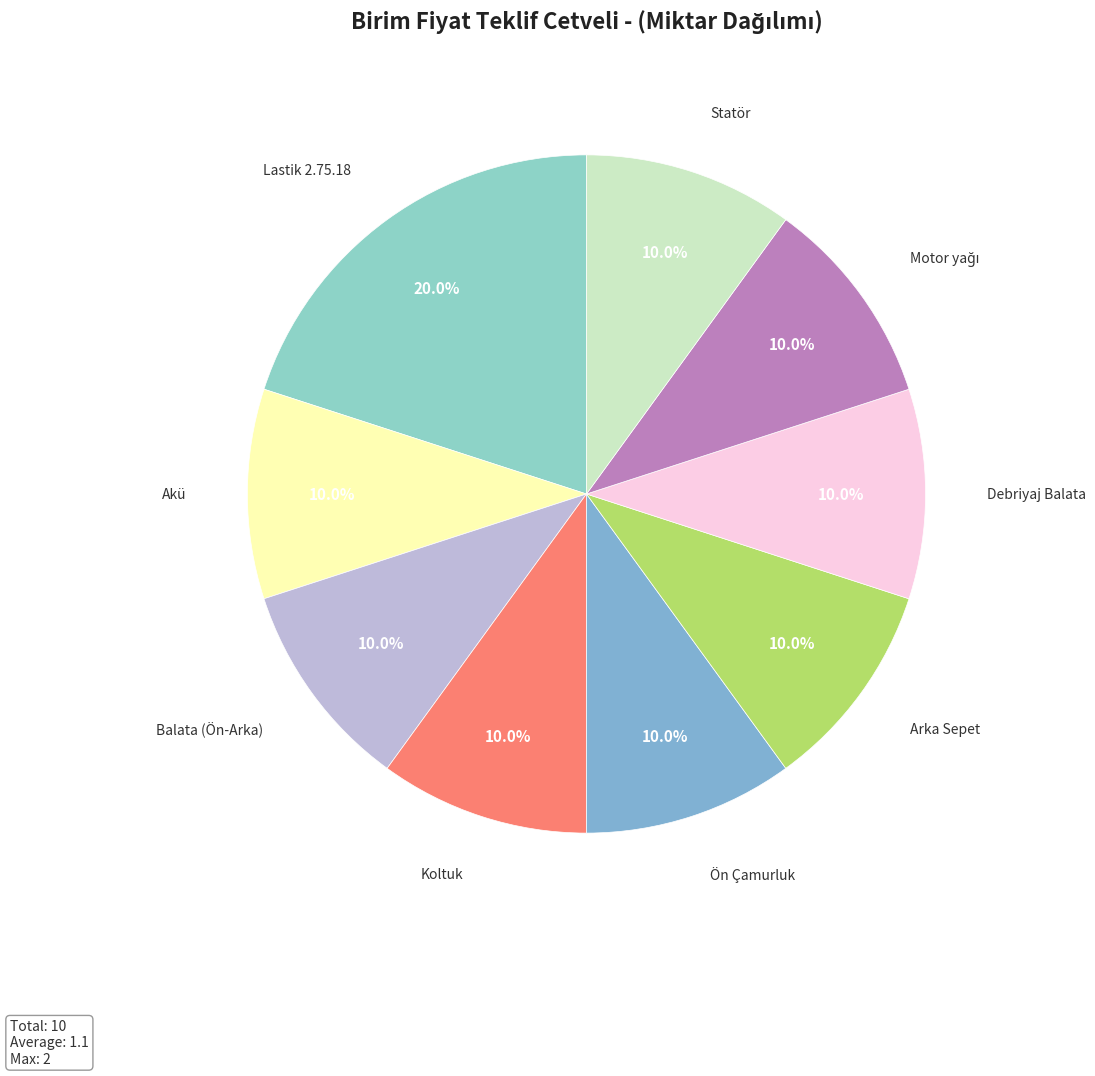

Count the number of slices in the pie.

9